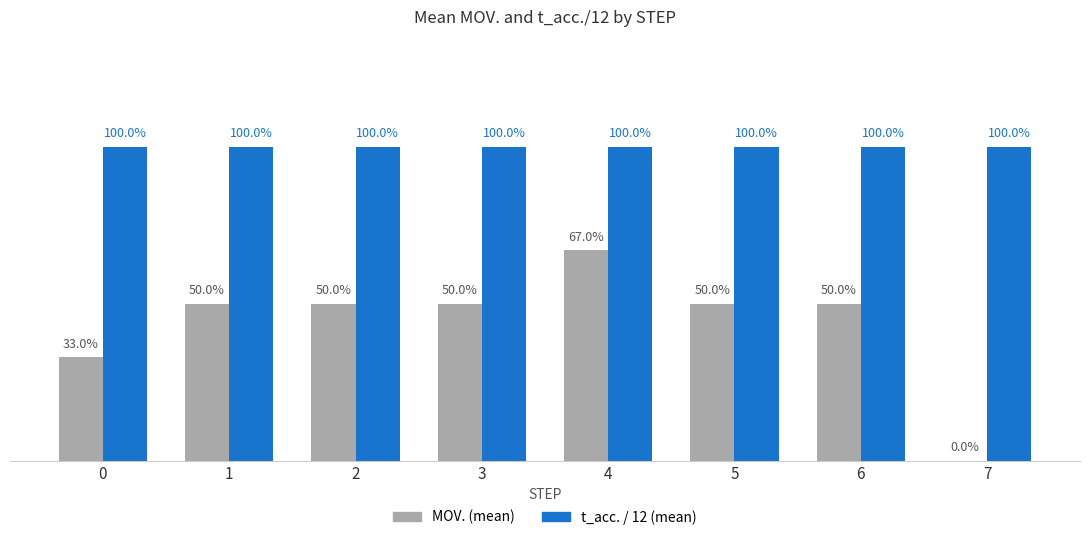

Are the bars grouped side by side (vs. stacked)?

Yes